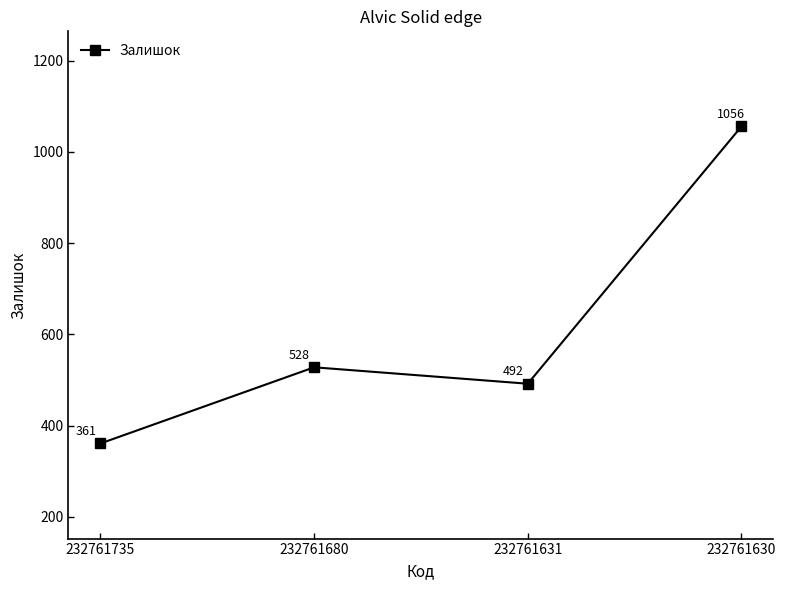

The chart shows a value of 825 at 232761631. True or false?

False